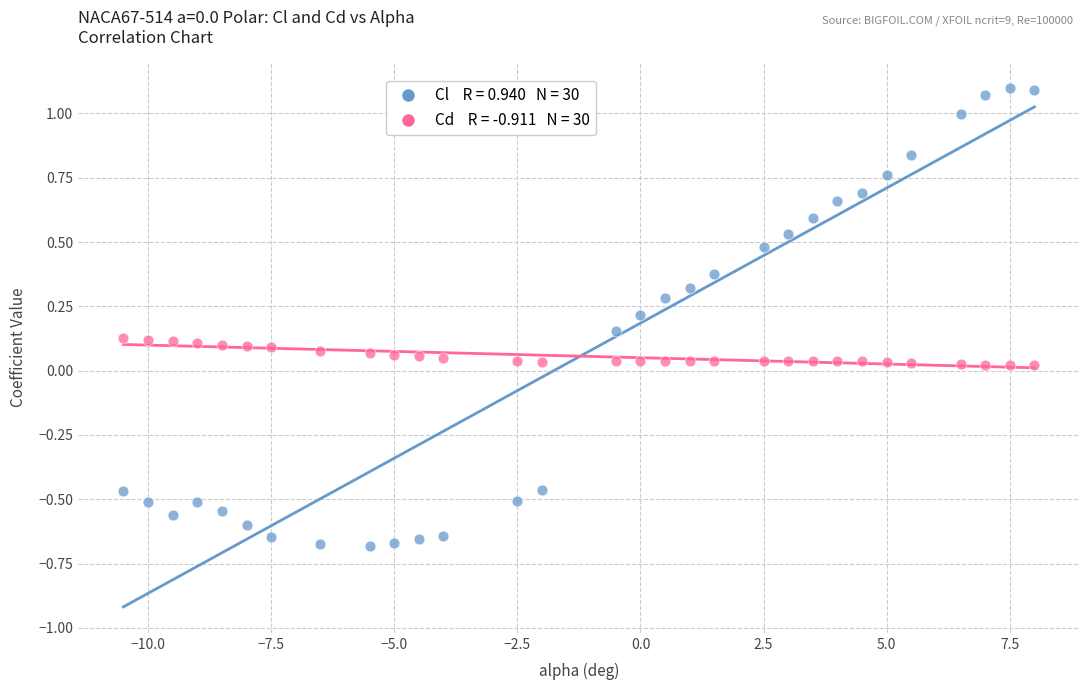

Across all data points, what is the range of Y values (max minus min)?

1.8